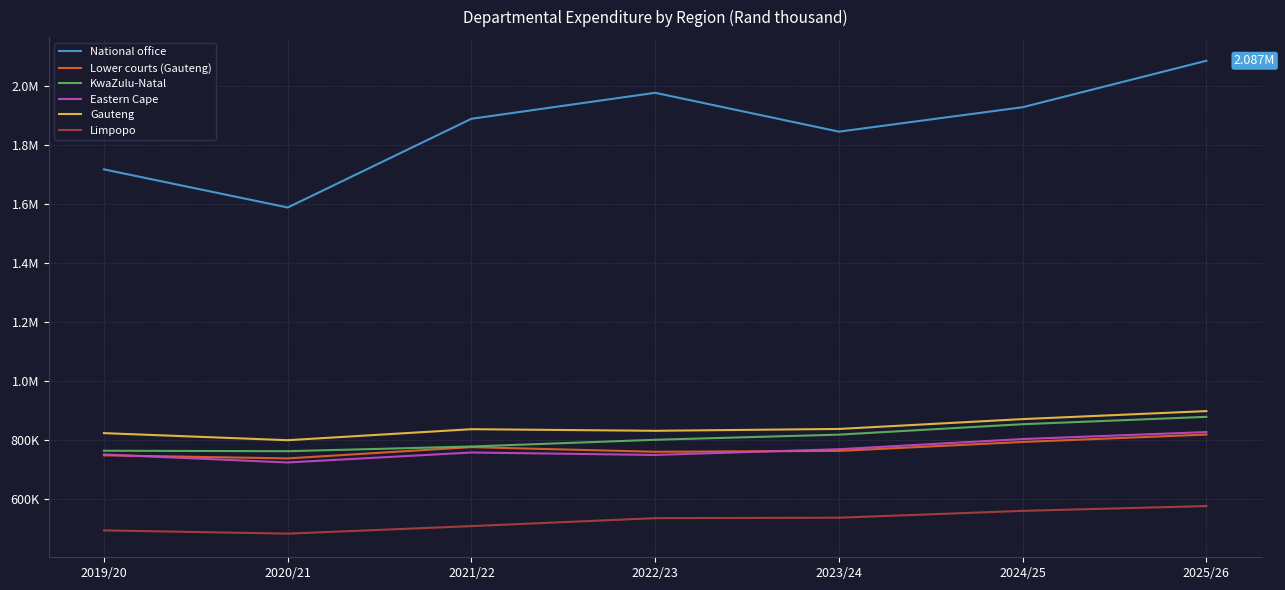

Is this an area chart (filled region under the line)?

No